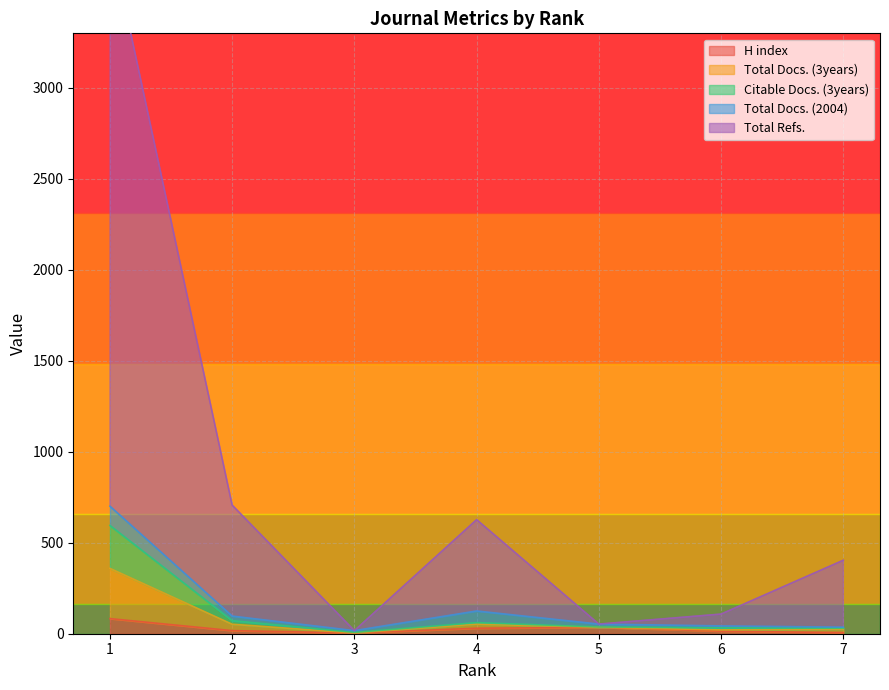

How many data points in Total Docs. (3years) are less than 37?

3